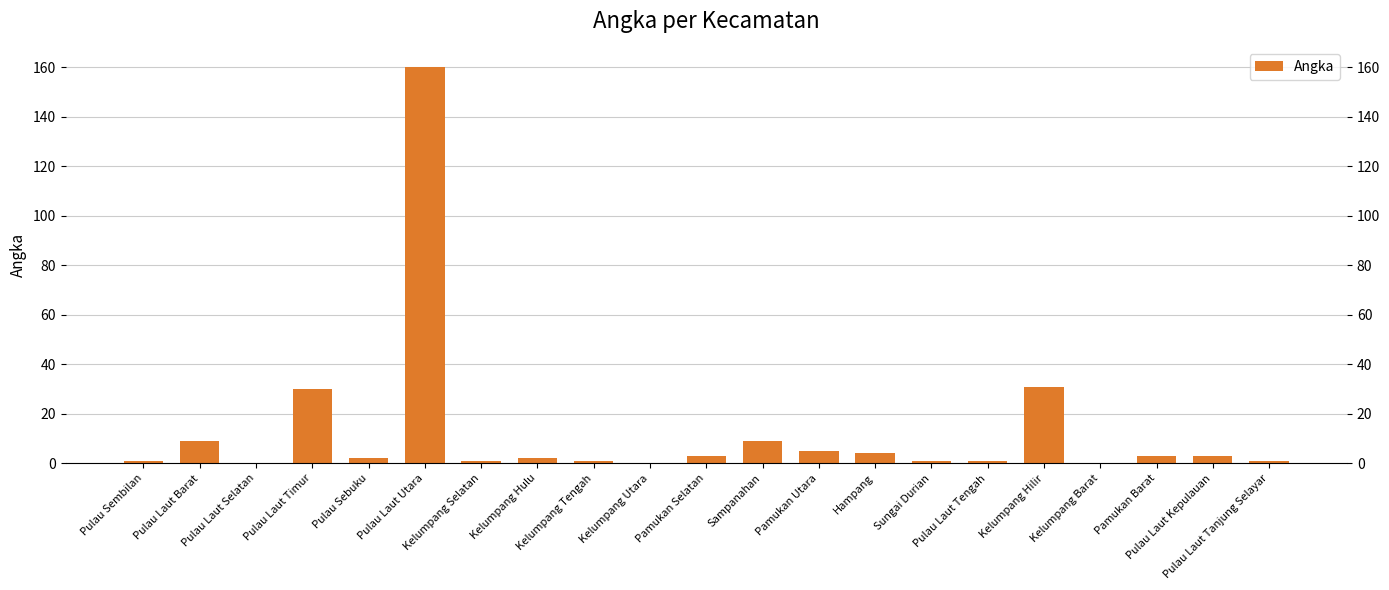

What is the maximum value shown in the chart?

160